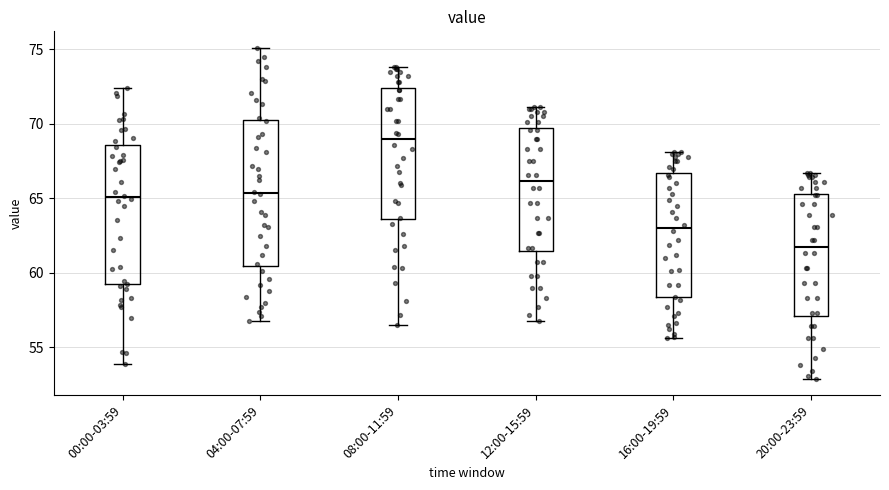

Where does the lower whisker of the box for 16:00-19:59 end on the y-axis? The values are not printed on the chart, so give them approximately, as read against the axis.

55.5